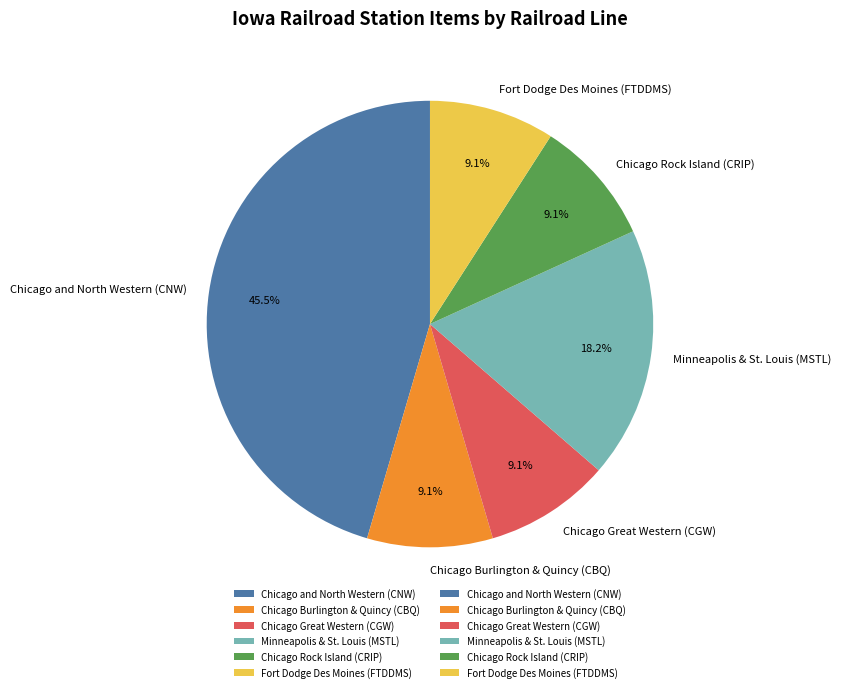

To the nearest percent, what is the difference between the largest and smallest slice percentages?

36%